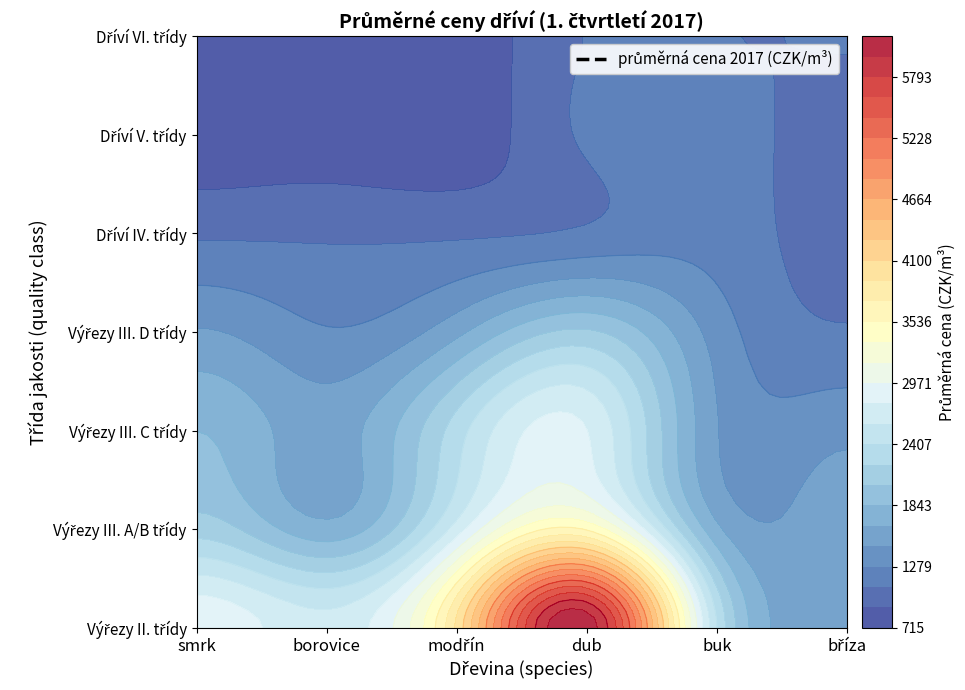

Reading left to right, list all the values displayed in this chart.

smrk_conifer: 2931	2139	1842	1485	1063	774	766
borovice_conifer: 2657	1723	1562	1295	1063	778	766
modřín_conifer: 3954	2685	2314	1604	1063	774	766
dub_listnaté: 6117	3513	2790	2061	1126	1126	1097
buk_listnaté: 2408	1702	1477	1383	1195	1195	1097
bříza_listnaté: 1581	1581	1417	1110	1000	1000	1097